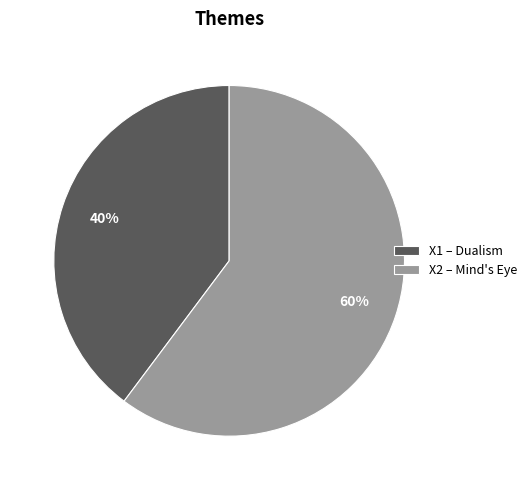

Between X1 – Dualism and X2 – Mind's Eye, which is larger?

X2 – Mind's Eye